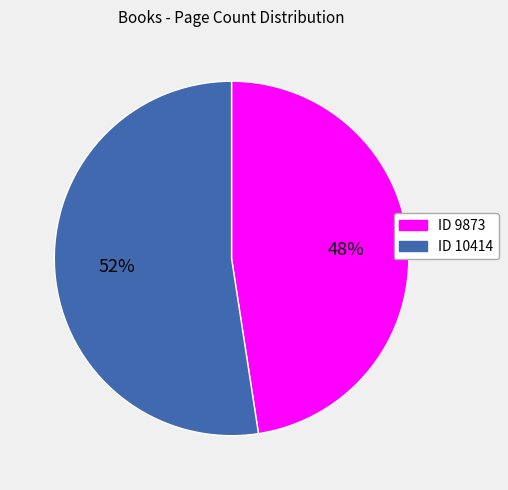

Does any single category account for the majority?

Yes